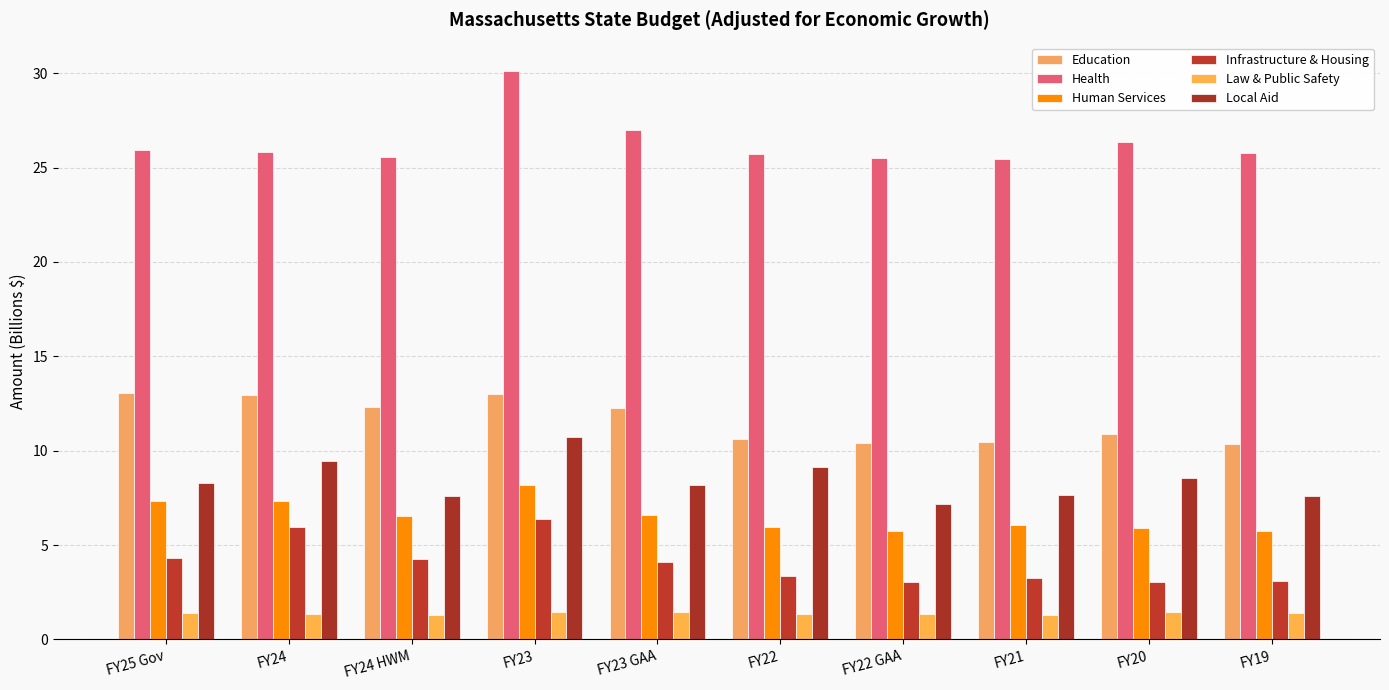

Does the chart contain stacked bars?

No